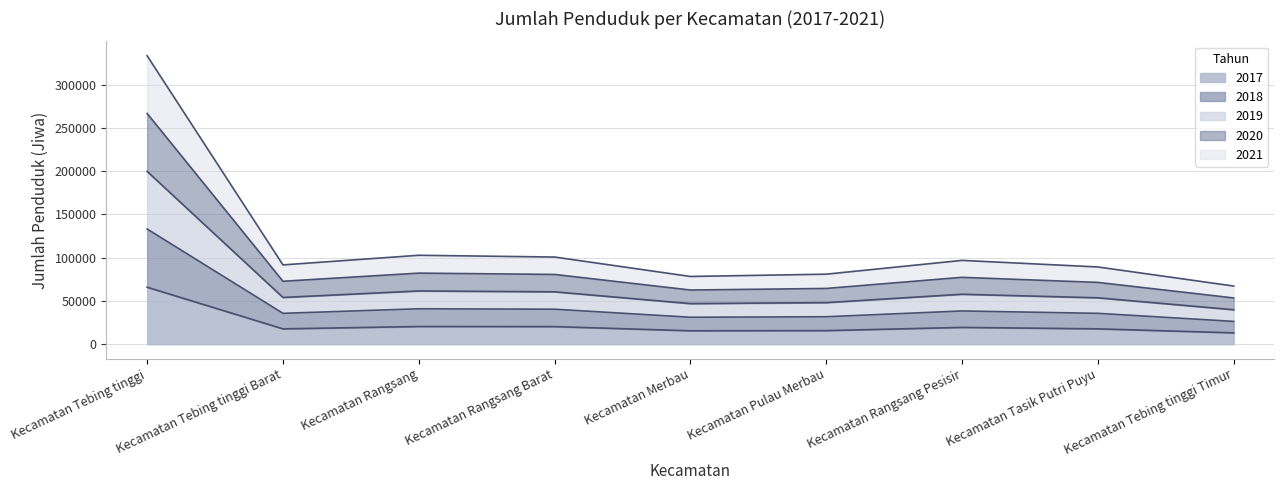

At how many categories does at least one series exceed 224117?

1